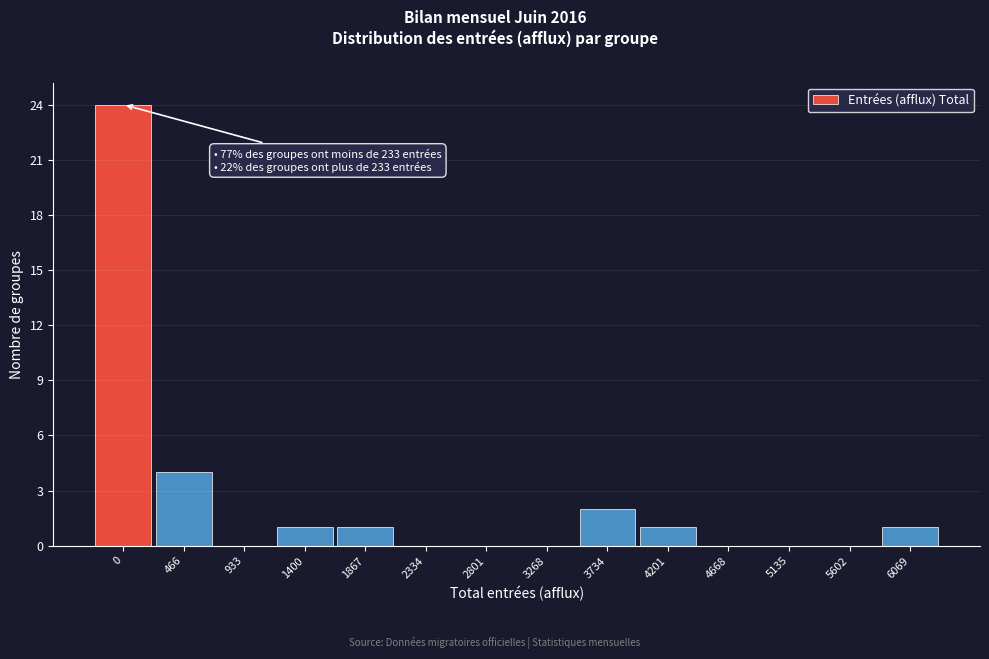

Reading right to left, transcribe all the data shown in this chart.

6069=1	5602=0	5135=0	4668=0	4201=1	3734=2	3268=0	2801=0	2334=0	1867=1	1400=1	933=0	466=4	0=24